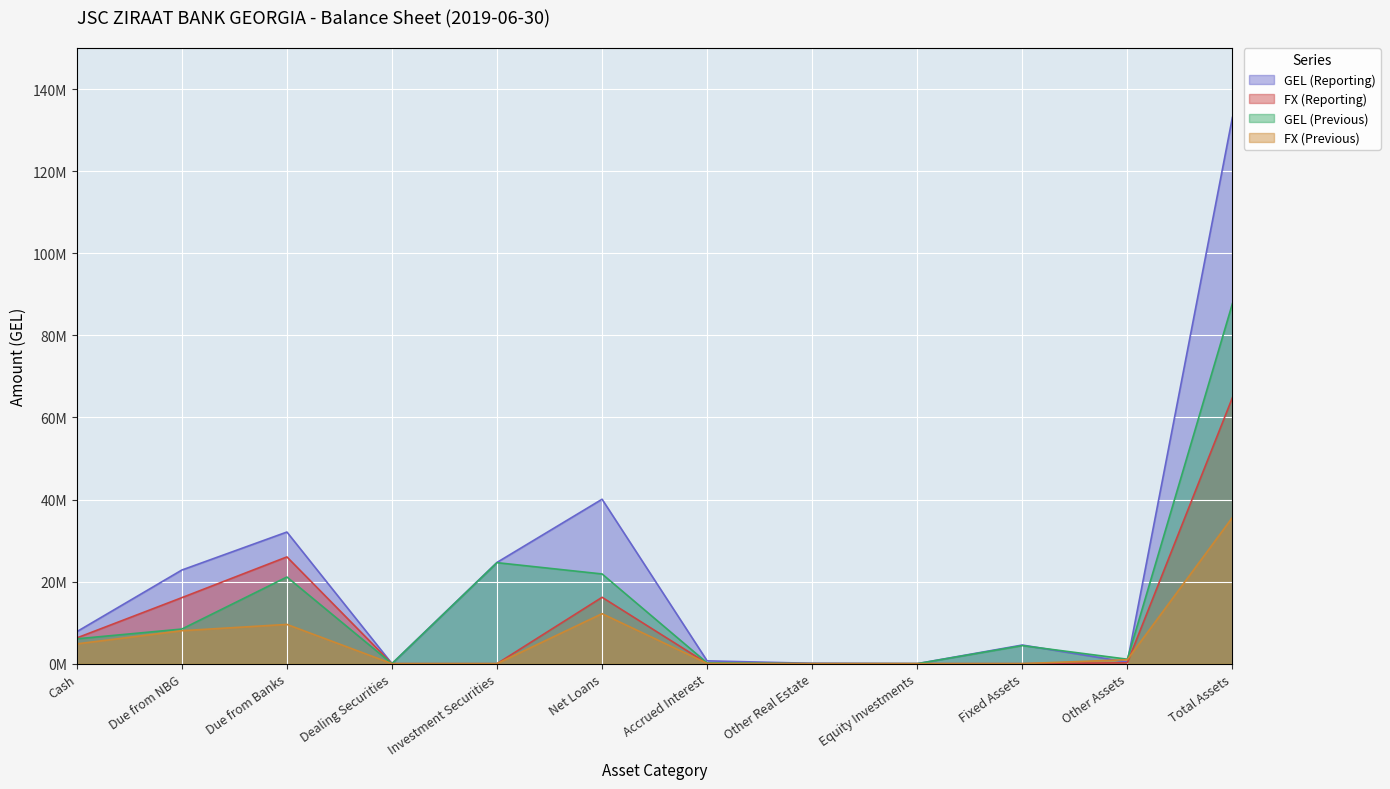

Rank the series by their maximum value, from highest to lowest.

GEL (Reporting), GEL (Previous), FX (Reporting), FX (Previous)